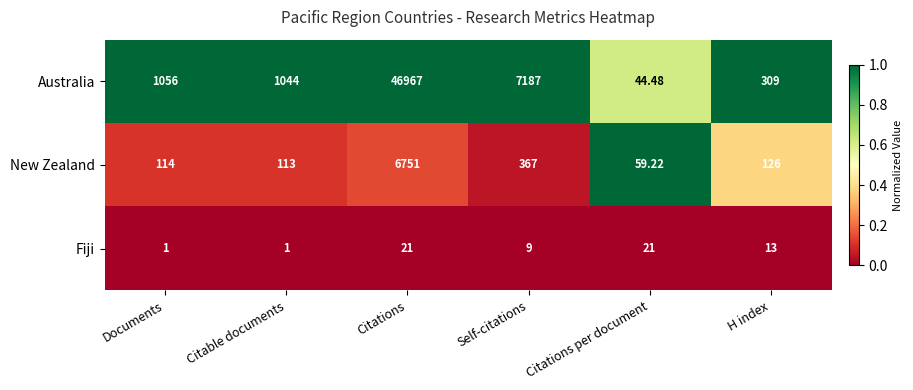

Rank the series at Citable documents from highest to lowest value.

Australia, New Zealand, Fiji